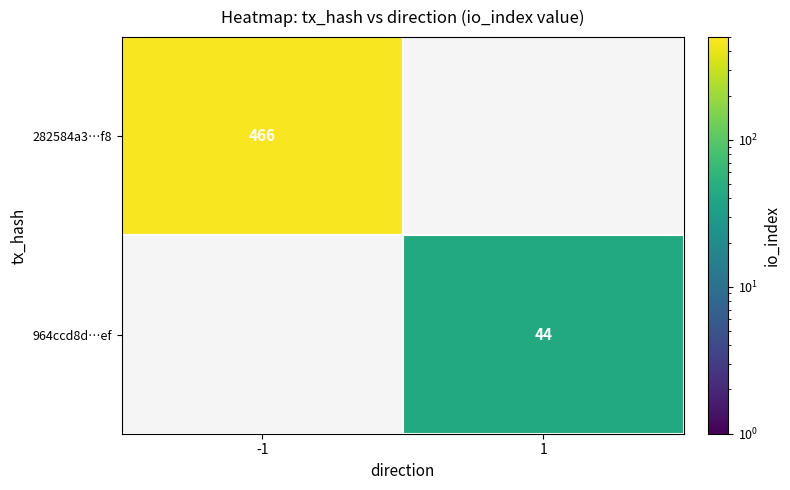

True or false: 964ccd8d…ef has a value of 44 at 1.

True